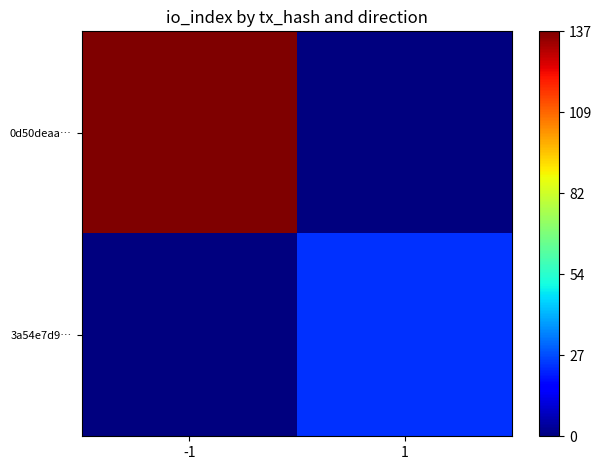

Which series has the largest range (max minus min)?

0d50deaa…